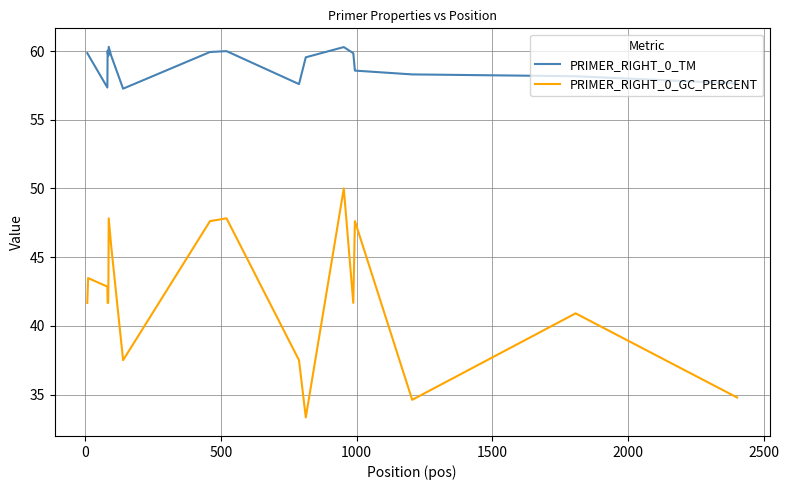

What are all the series names shown in the legend?

PRIMER_RIGHT_0_TM, PRIMER_RIGHT_0_GC_PERCENT